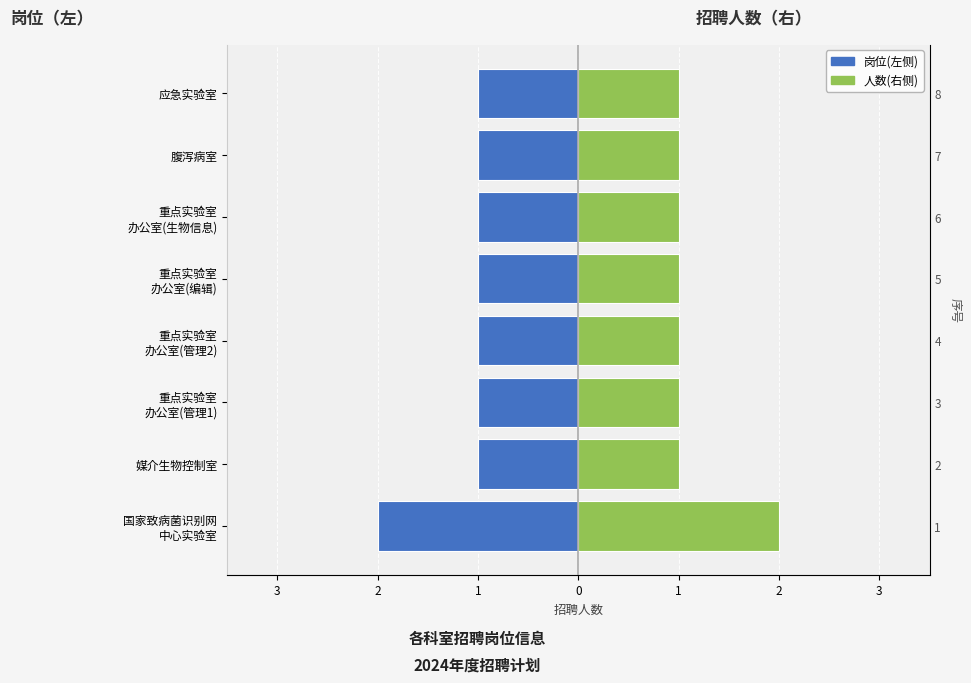

What is the label of the 7th bar from the right?

媒介生物控制室